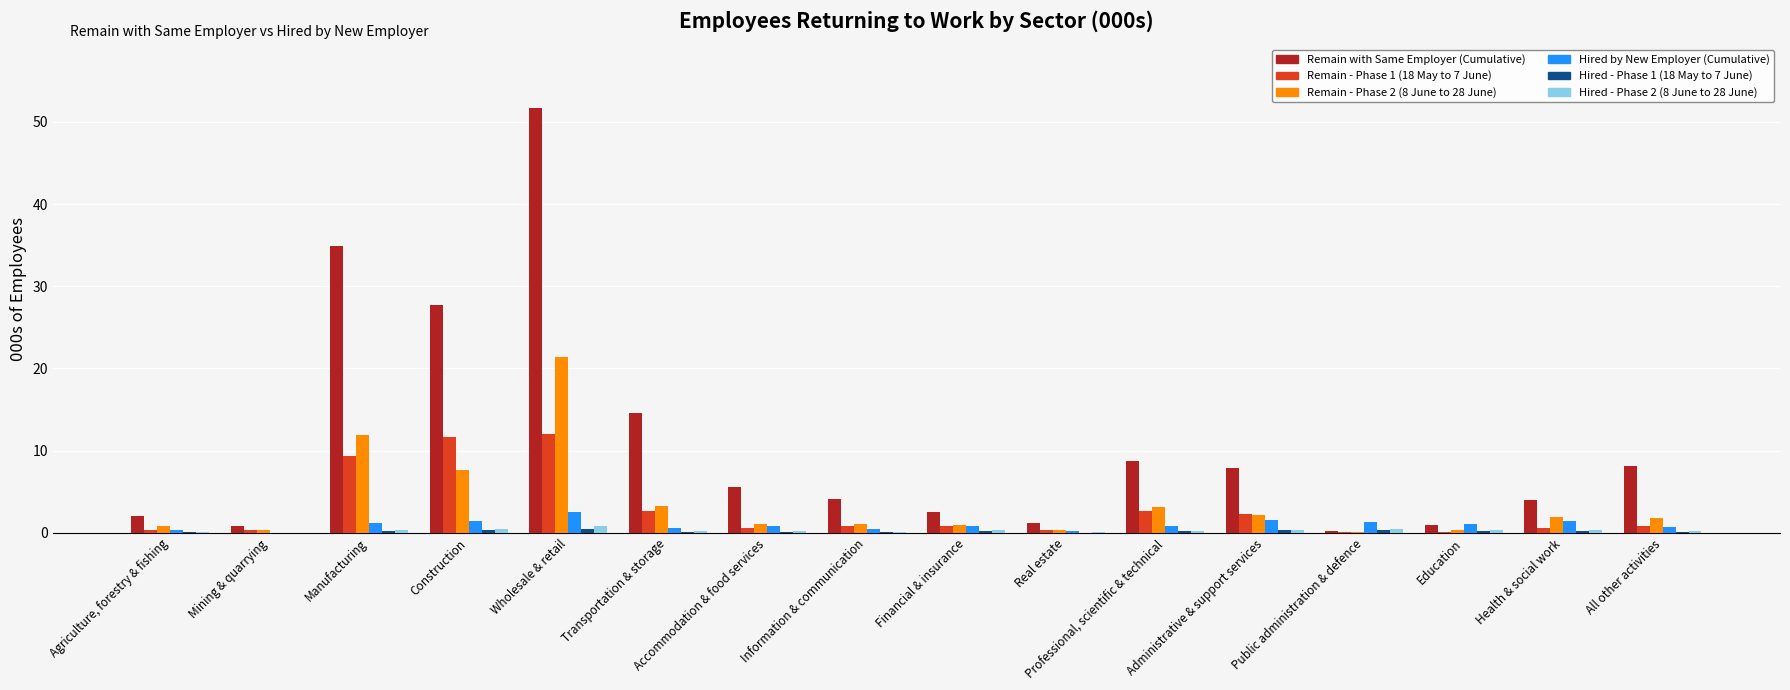

At which category is the sum across all series the highest?

Wholesale & retail